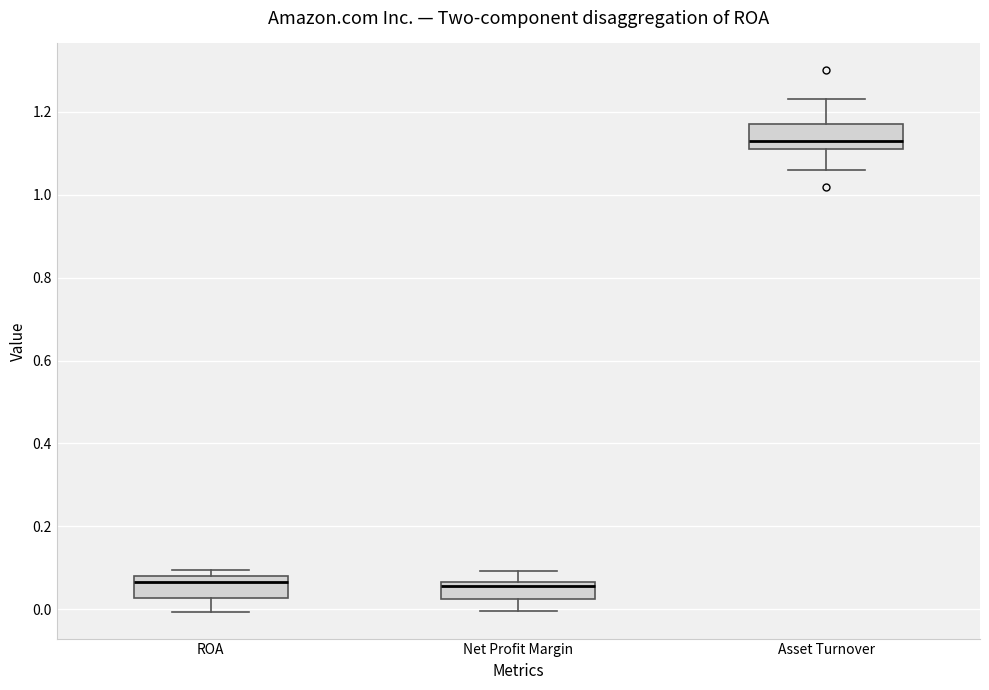

Reading left to right, read every box against the y-axis: the position of its median line, the range the box covers, and the ends of its whiskers. The values are not printed on the chart, so give them approximately, as read against the axis.

ROA: median 0.06, box 0.02 to 0.08, whiskers 0.00 to 0.10
Net Profit Margin: median 0.06 (just below the box's upper edge), box 0.02 to 0.06, whiskers 0.00 to 0.10
Asset Turnover: median 1.14, box 1.12 to 1.18, whiskers 1.06 to 1.24